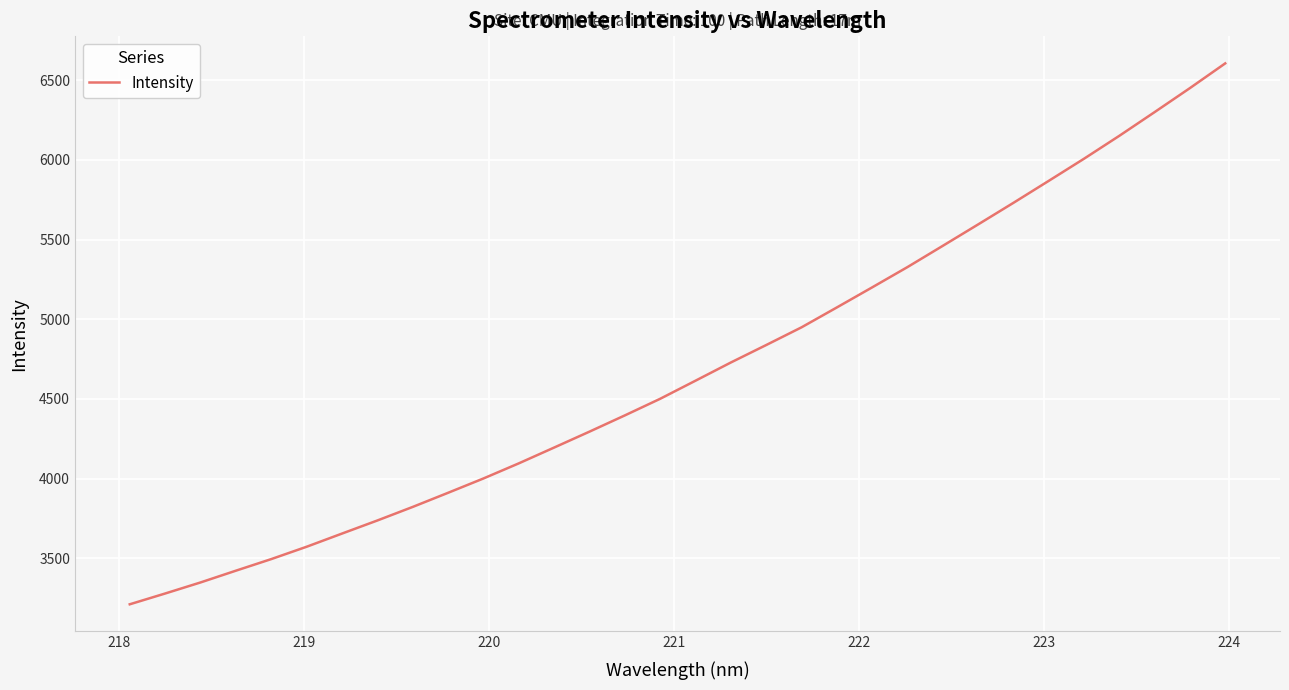

Reading right to left, extract all data points from this chart.

6606.1	6451.0	6300.3	6151.5	6007.6	5868.6	5730.6	5595.0	5460.8	5327.4	5200.0	5073.9	4949.1	4838.0	4728.3	4614.2	4500.6	4396.3	4294.4	4194.5	4095.2	4000.3	3910.4	3821.7	3736.6	3654.4	3571.7	3494.2	3421.4	3347.5	3278.2	3210.5